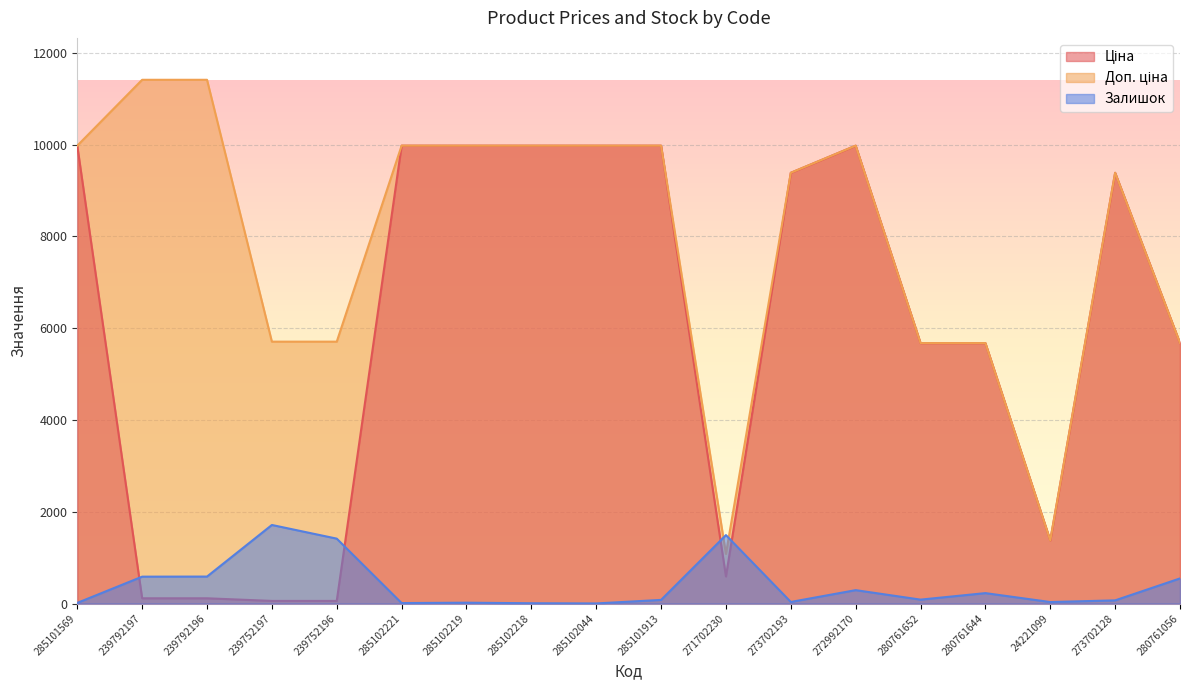

True or false: Залишок has a value of 3.4 at 285102044.

False